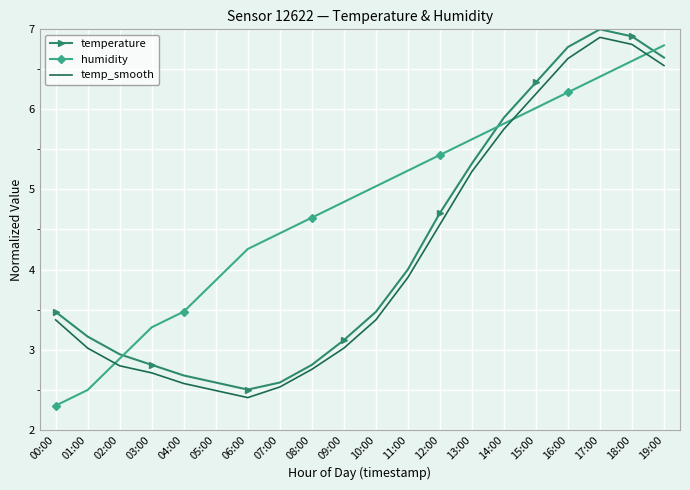

Where is temp_smooth nearest to the value 4?

11:00